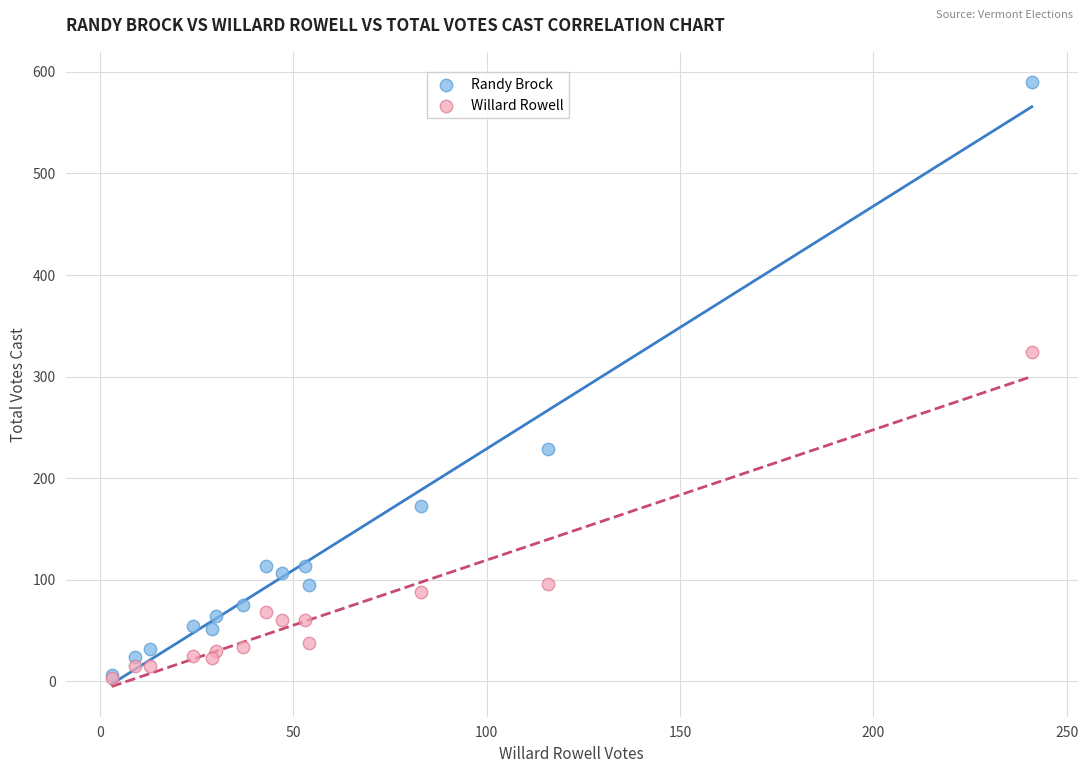

Across all series, what Y value is closest to 296?

324